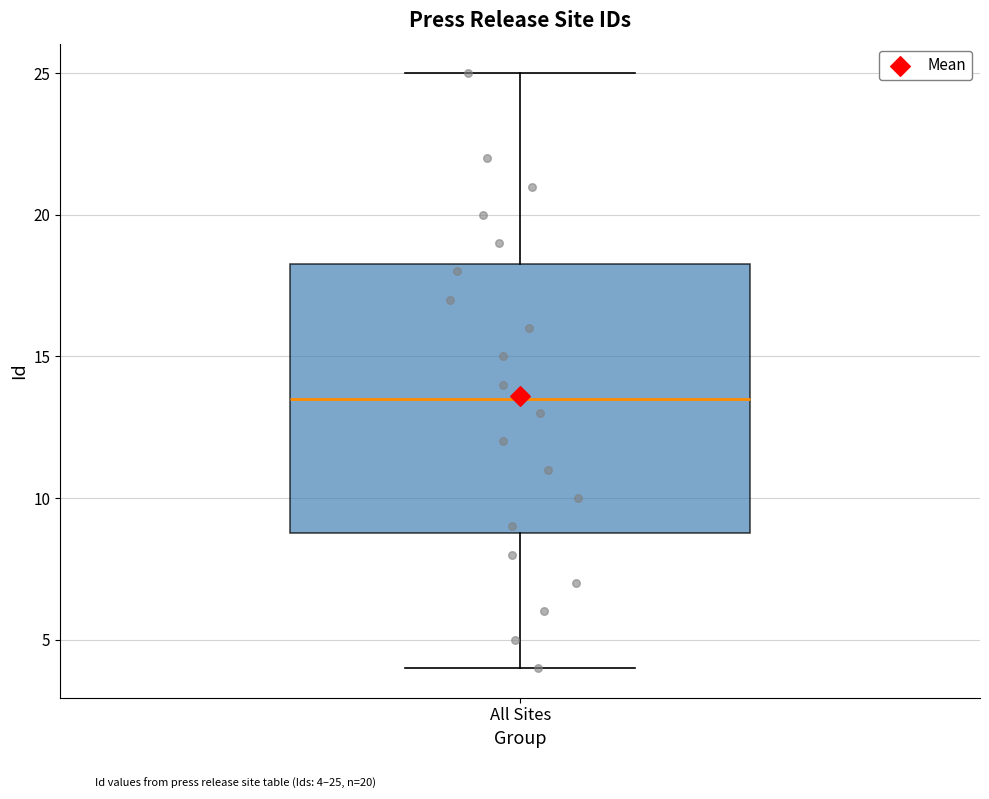

Where is the upper edge of the box for All Sites on the y-axis? The values are not printed on the chart, so give them approximately, as read against the axis.

18.5